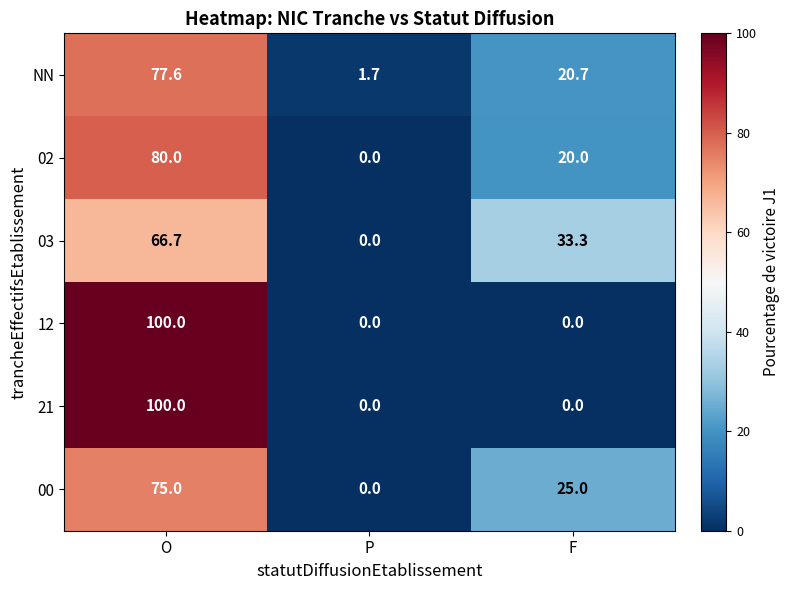

The value of 21 at P is 0.0. True or false?

True